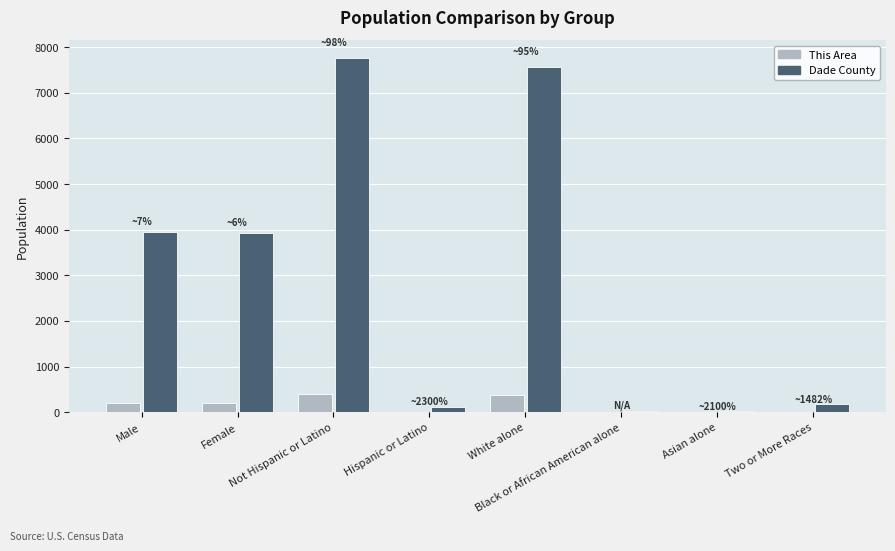

Which series has the widest spread of values?

Dade County